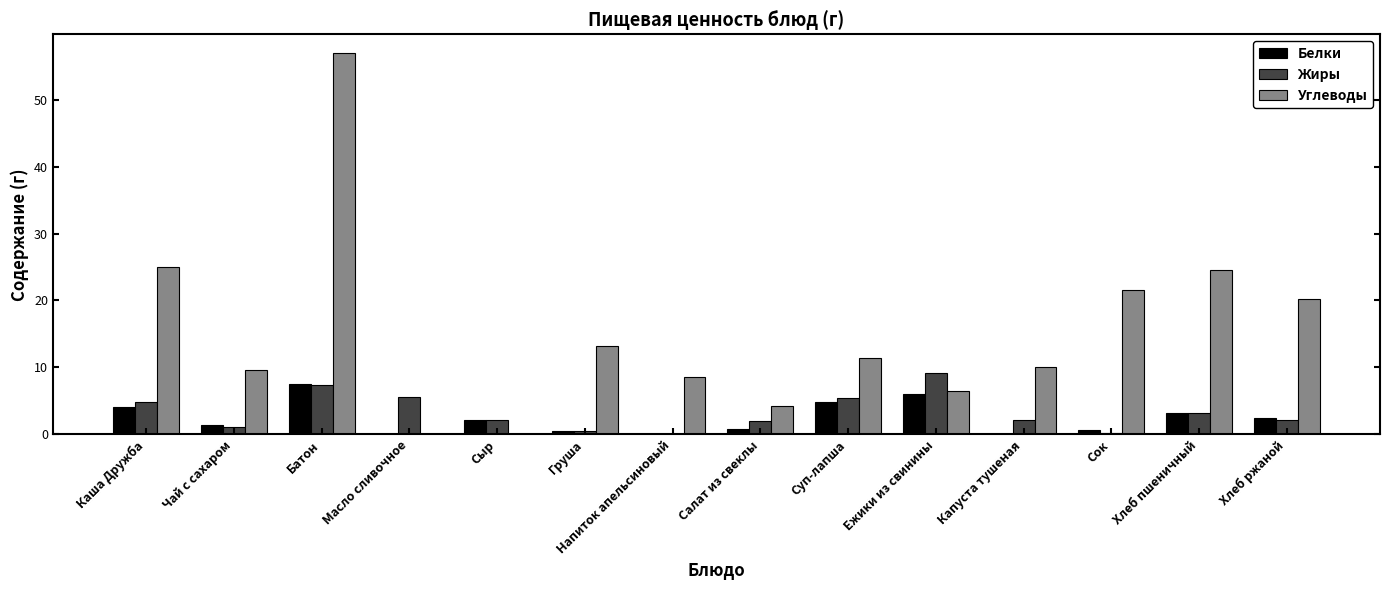

What are all the series names shown in the legend?

Белки, Жиры, Углеводы